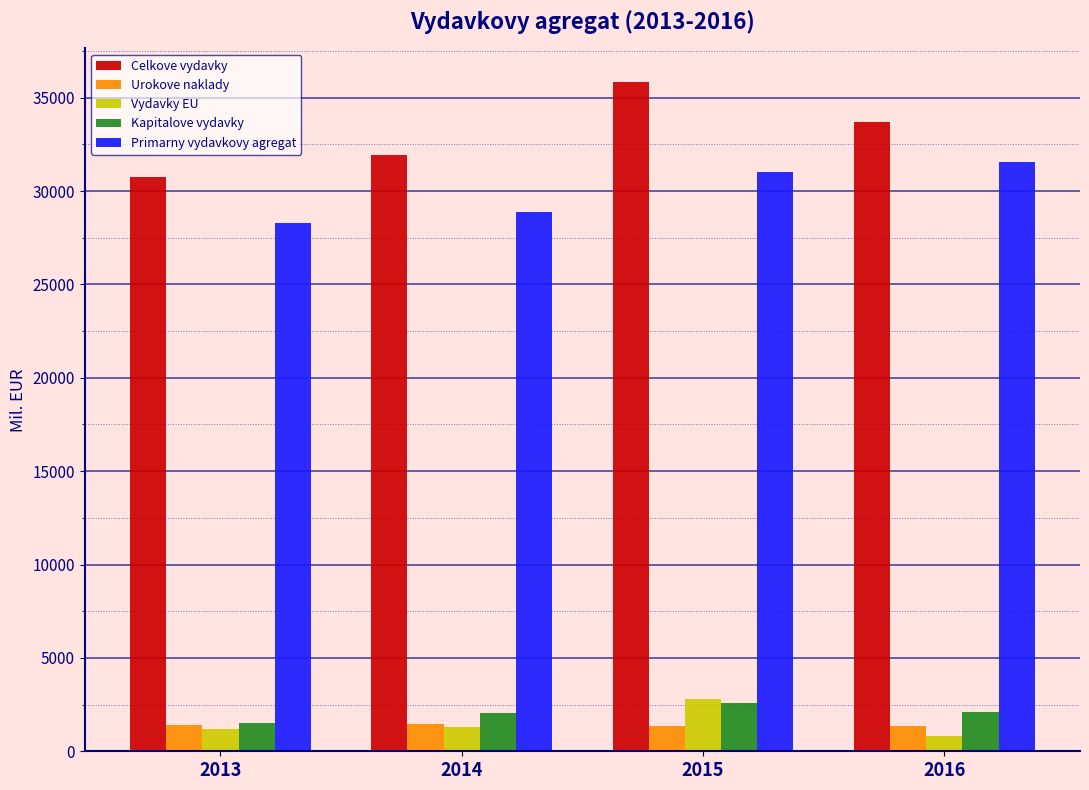

List the labels in order of Celkove vydavky value, smallest first.

2013, 2014, 2016, 2015